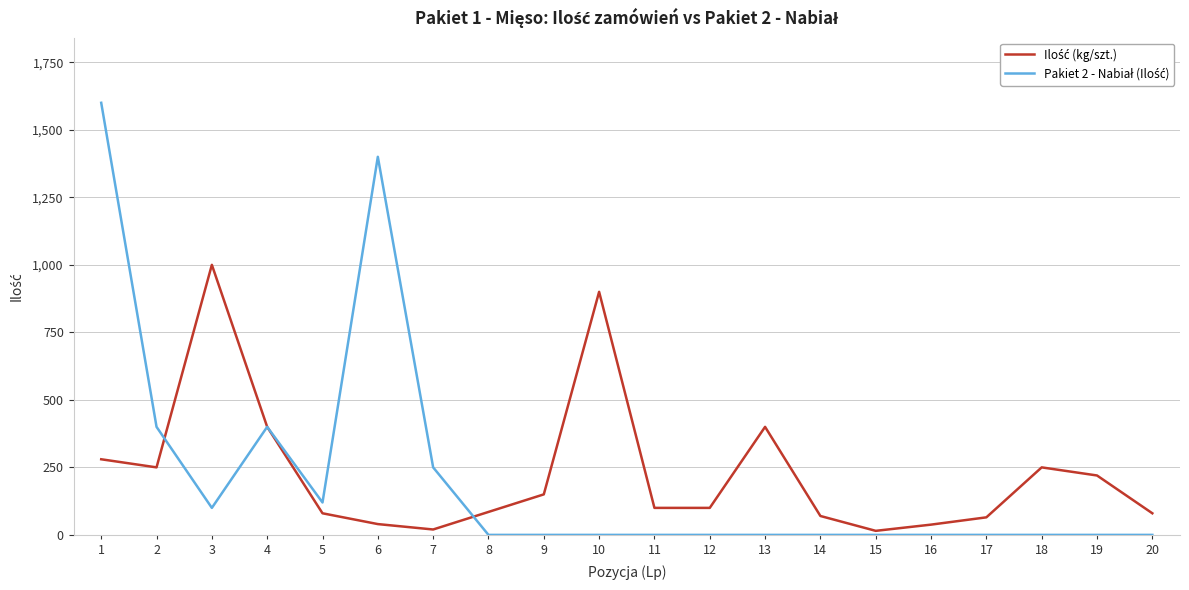

What is the maximum value shown in the chart?

1600